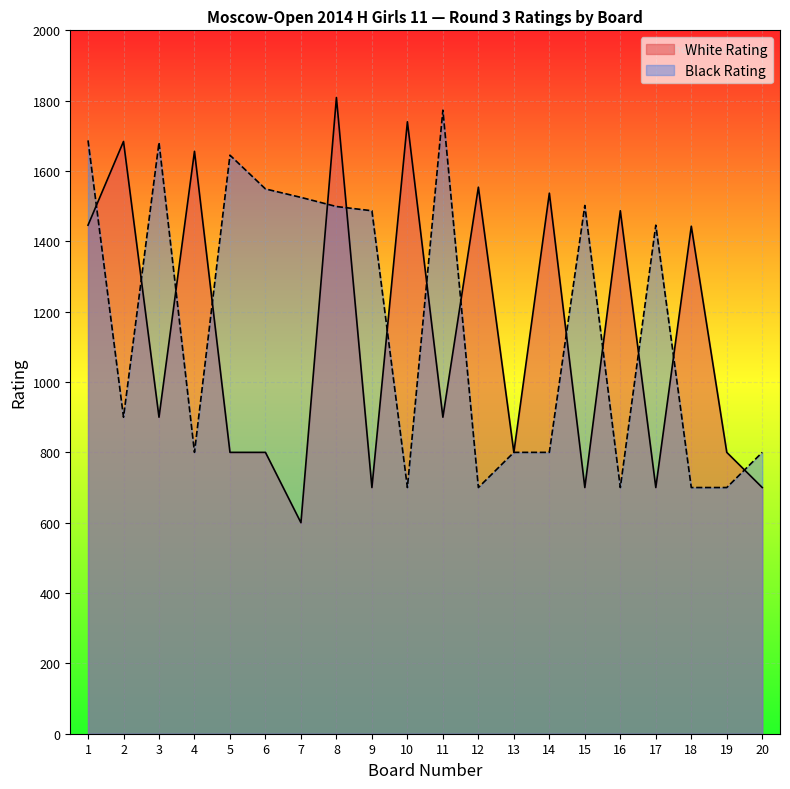

At how many categories does at least one series exceed 1058?

17